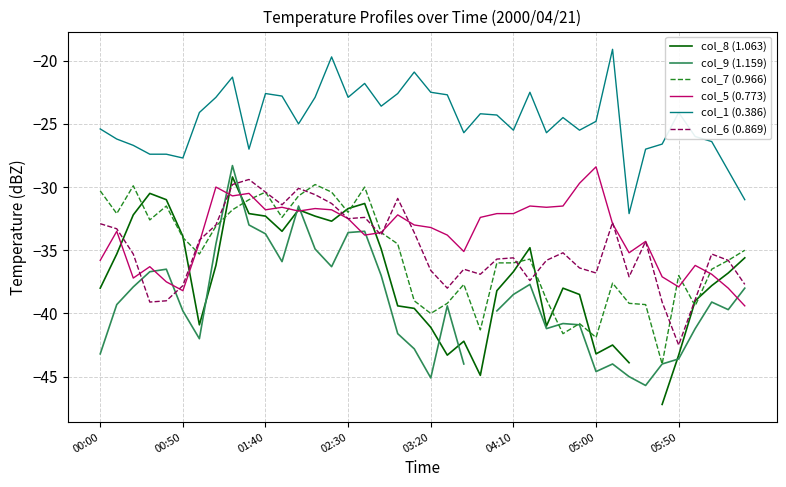

True or false: col_1 (0.386) and col_5 (0.773) intersect in this chart.

False